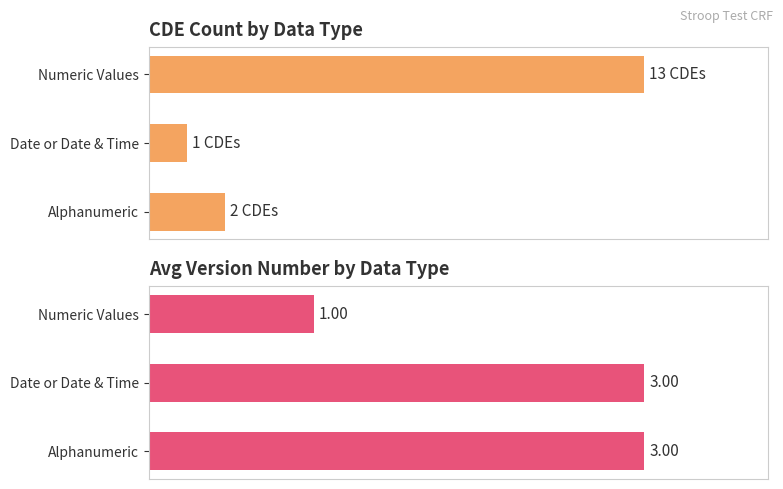

At how many categories does at least one series exceed 0?

3